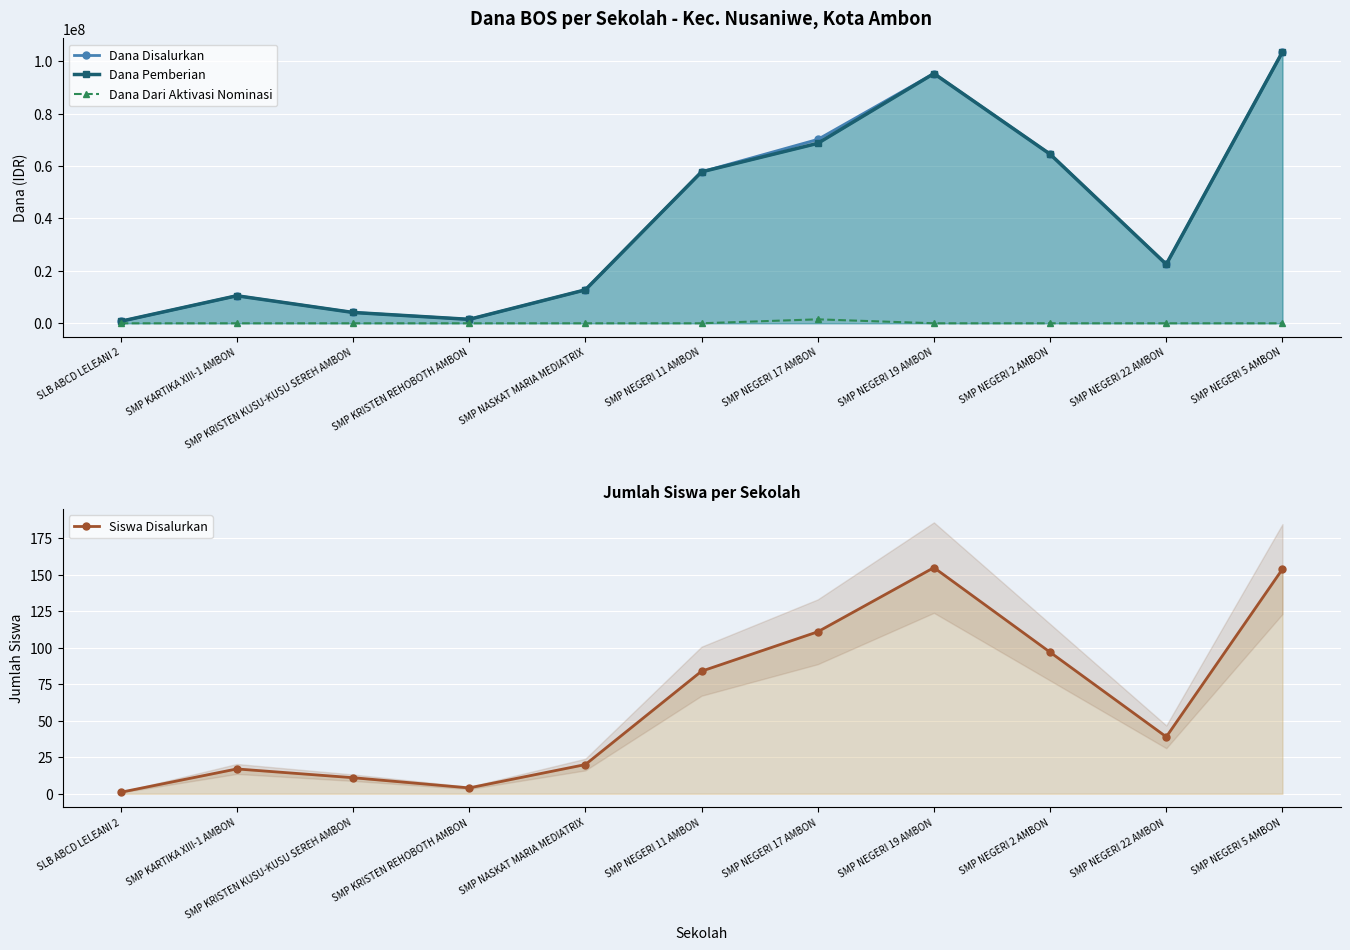

The Dana Pemberian series shows 6374280 at SMP NEGERI 22 AMBON. True or false?

False